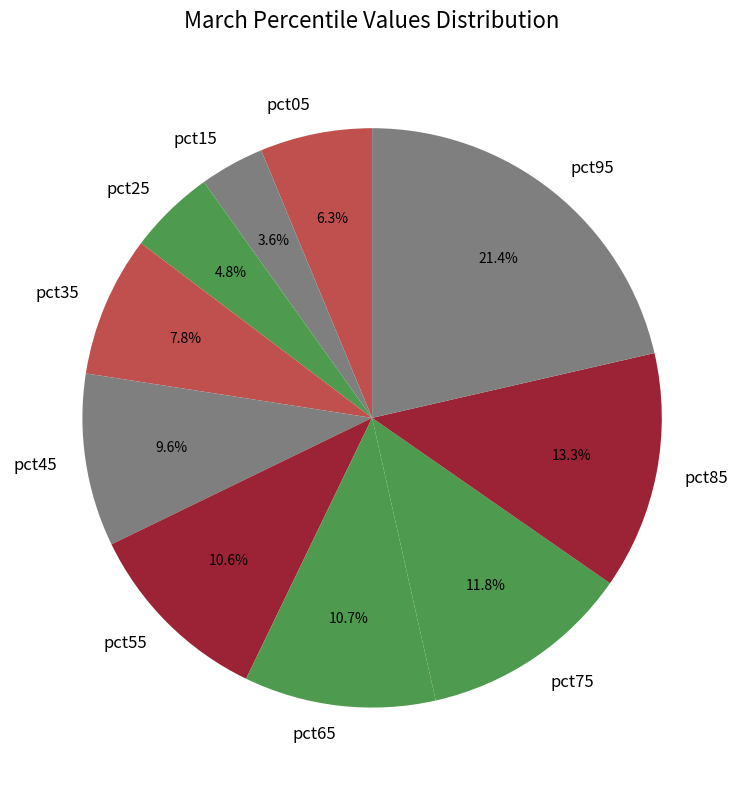

Is there any slice that represents more than half of the pie?

No